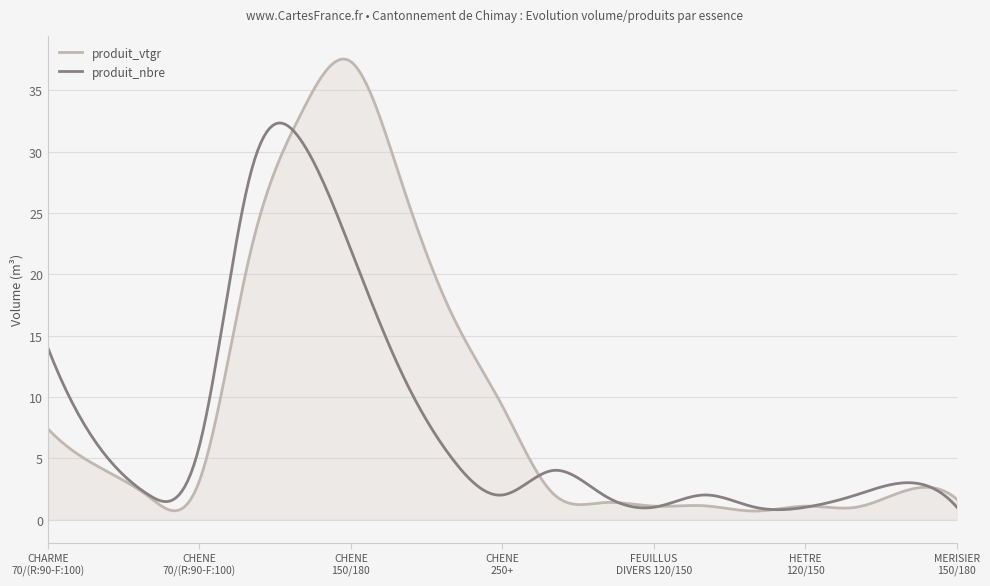

What are all the series names shown in the legend?

produit_vtgr, produit_nbre